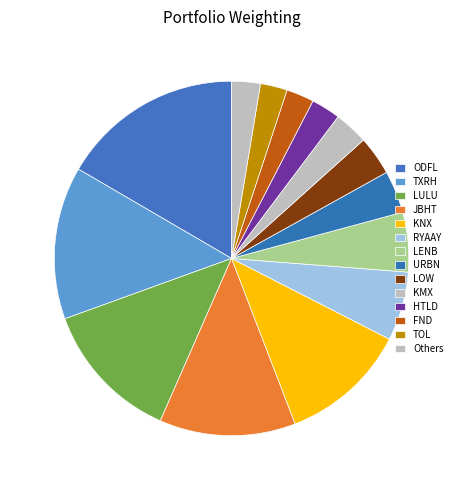

To the nearest percent, what is the difference between the TOL and TXRH slice percentages?

11%